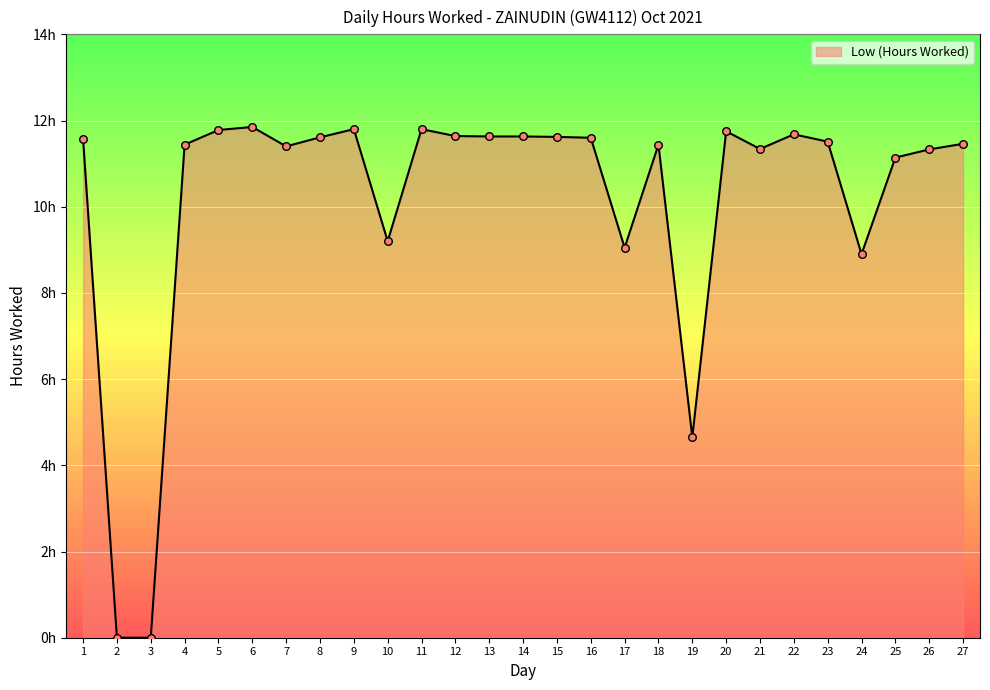

Which has a higher value, 1 or 9?

9